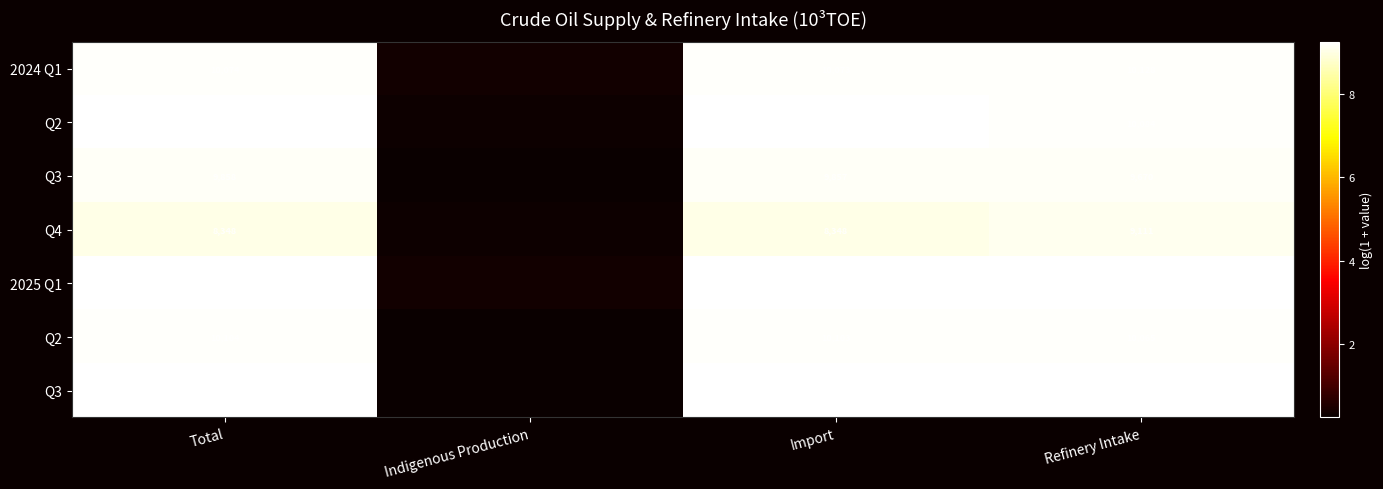

At how many categories does at least one series exceed 0?

4